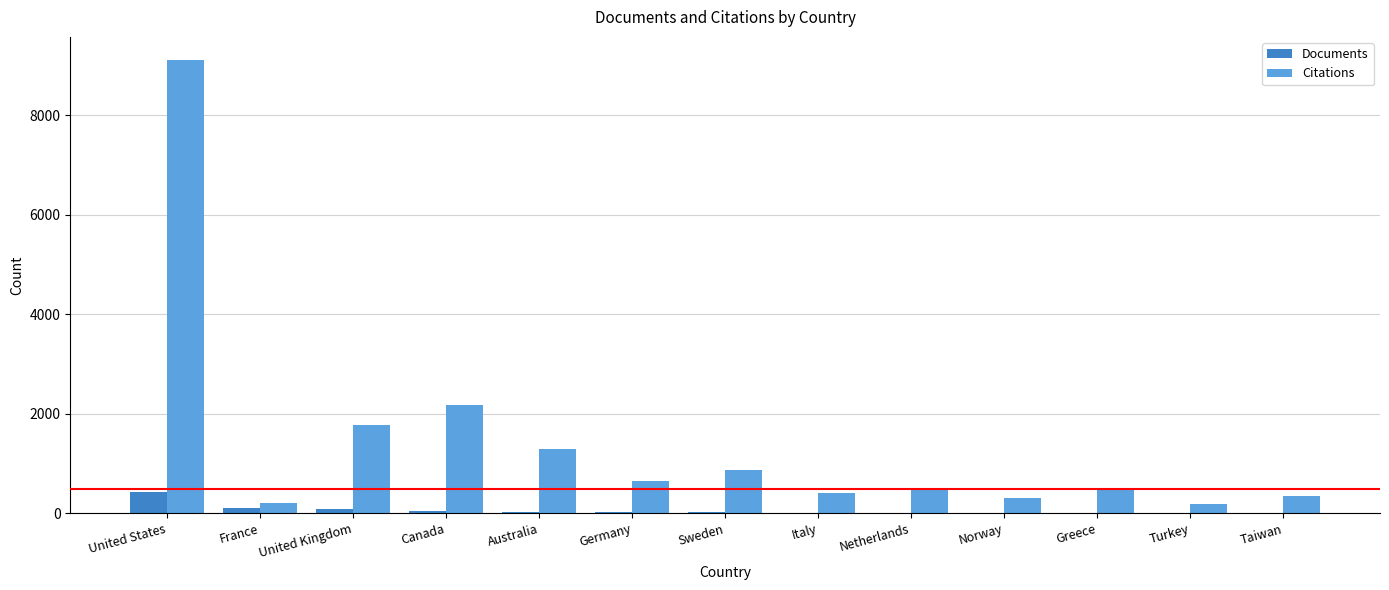

Between Australia and Netherlands, which series saw the biggest shift?

Citations